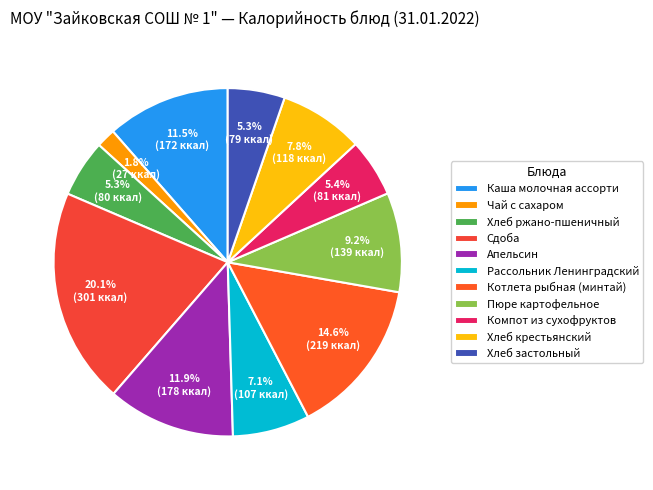

Does any single category account for the majority?

No